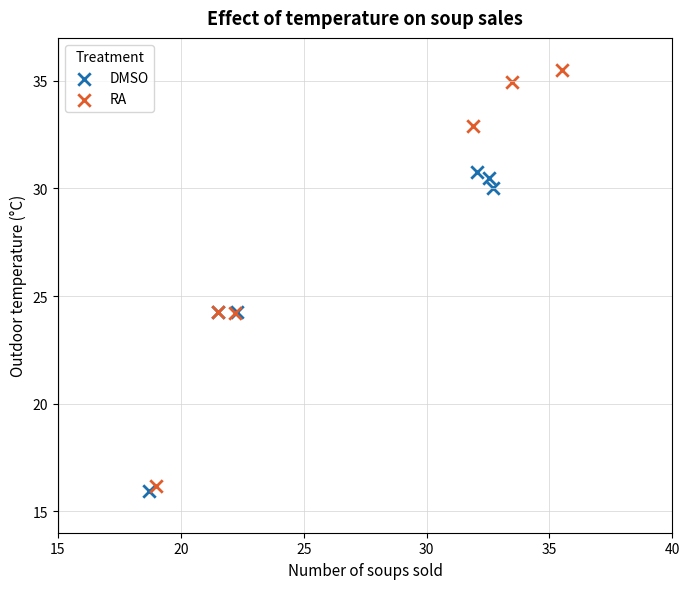

Which series reaches the maximum Y coordinate?

RA